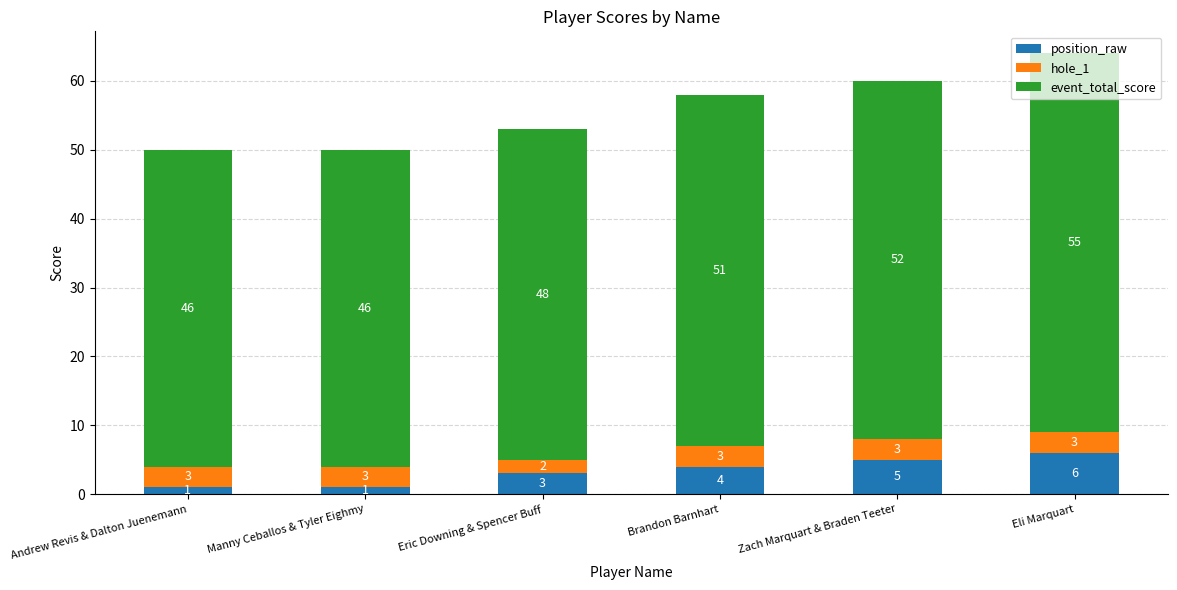

Is it true that position_raw equals 8 at Zach Marquart & Braden Teeter?

False